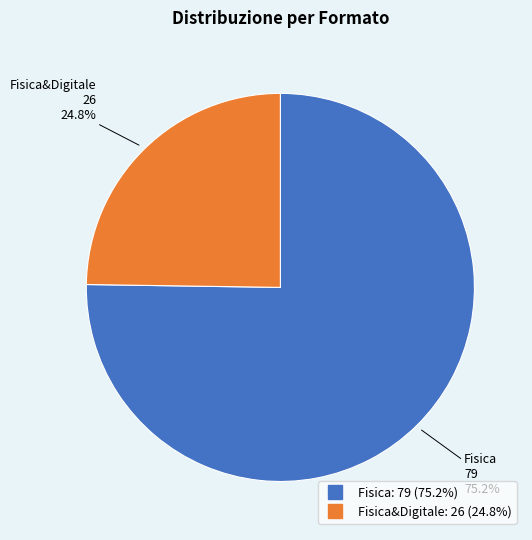

How many slices are in this pie chart?

2